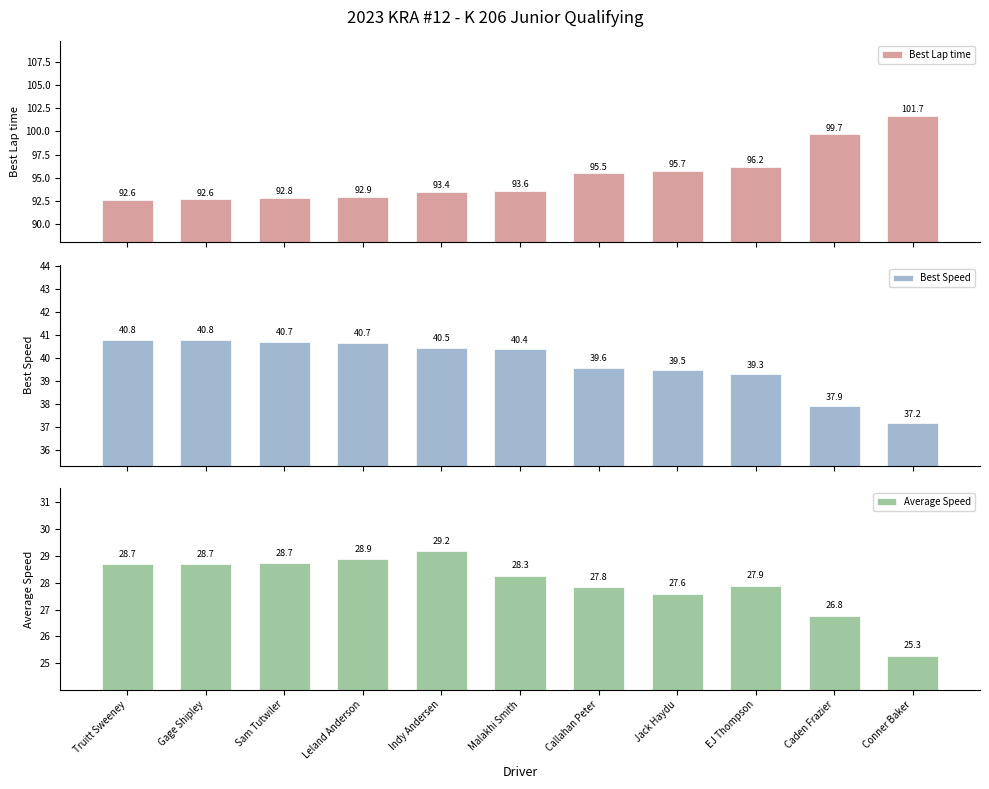

At which category is the sum across all series the highest?

Caden Frazier